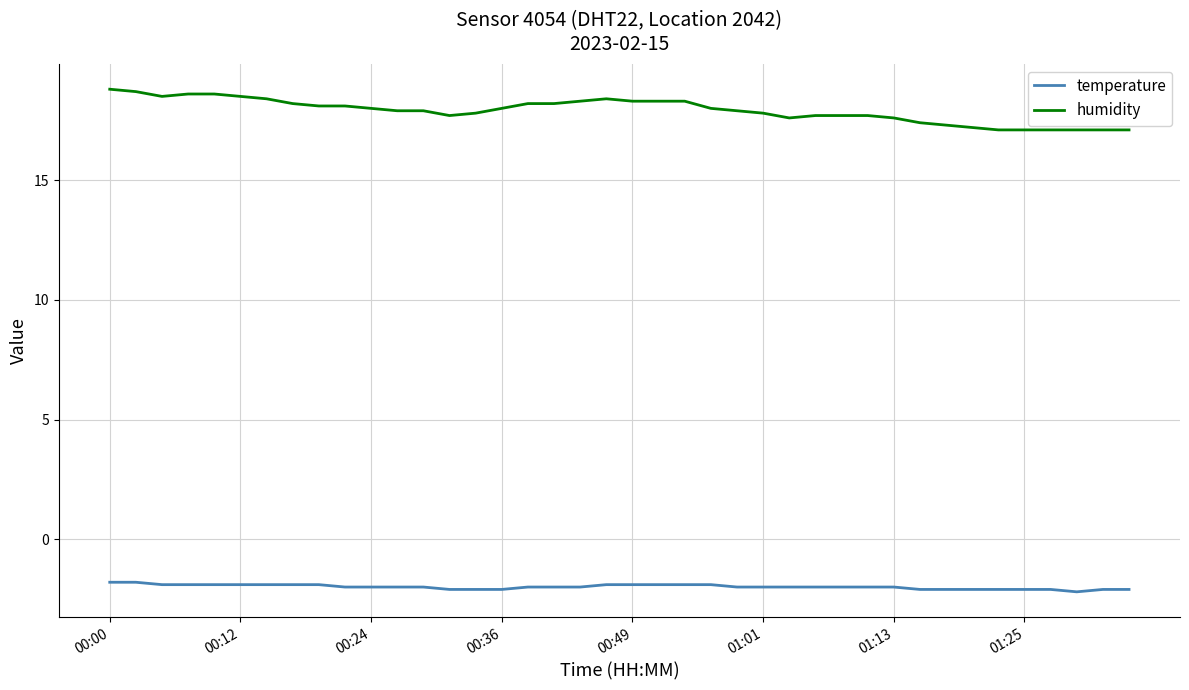

True or false: temperature and humidity intersect in this chart.

False